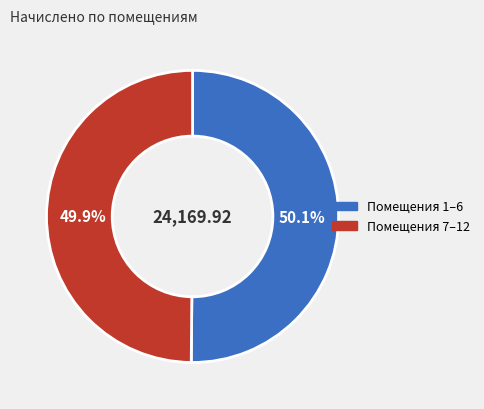

What is the ratio of the value at Помещения 1–6 to the value at Помещения 7–12?

1.0